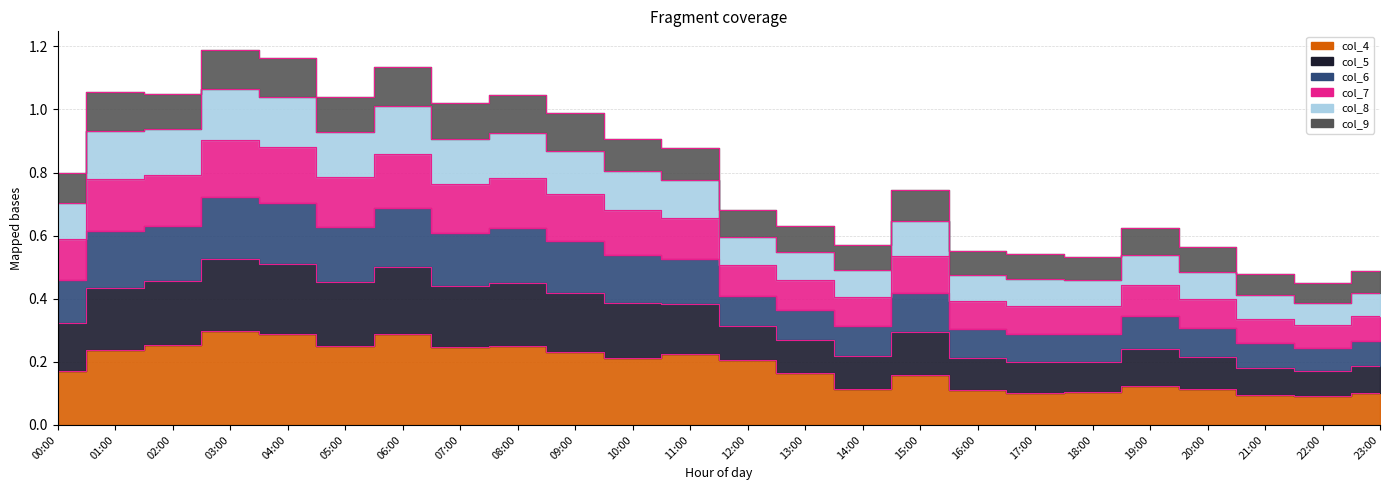

List the labels in order of col_6 value, largest first.

03:00, 04:00, 06:00, 01:00, 02:00, 08:00, 05:00, 07:00, 09:00, 10:00, 11:00, 00:00, 15:00, 12:00, 13:00, 19:00, 14:00, 20:00, 16:00, 17:00, 18:00, 23:00, 21:00, 22:00